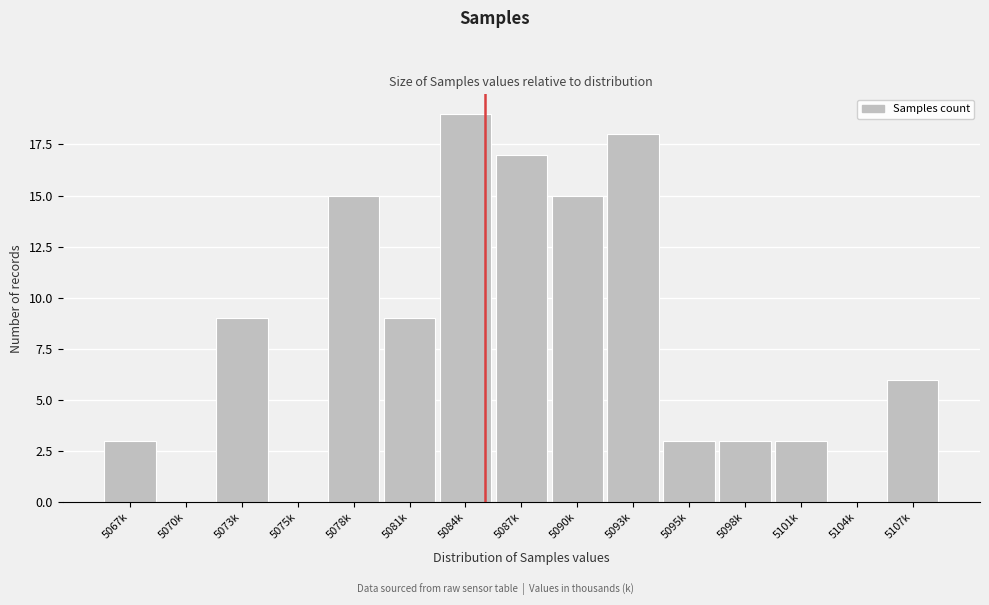

Reading right to left, transcribe all the data shown in this chart.

5107k=6	5104k=0	5101k=3	5098k=3	5095k=3	5093k=18	5090k=15	5087k=17	5084k=19	5081k=9	5078k=15	5075k=0	5073k=9	5070k=0	5067k=3